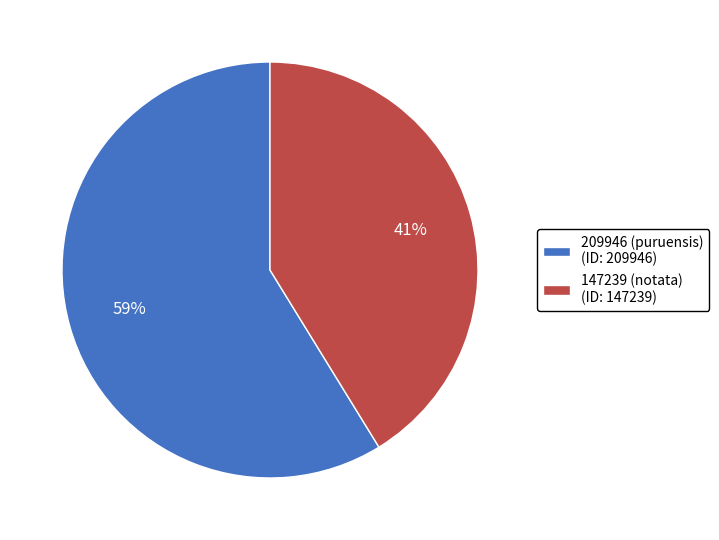

What is the ratio of the value at 209946 (puruensis) (ID: 209946) to the value at 147239 (notata) (ID: 147239)?

1.4